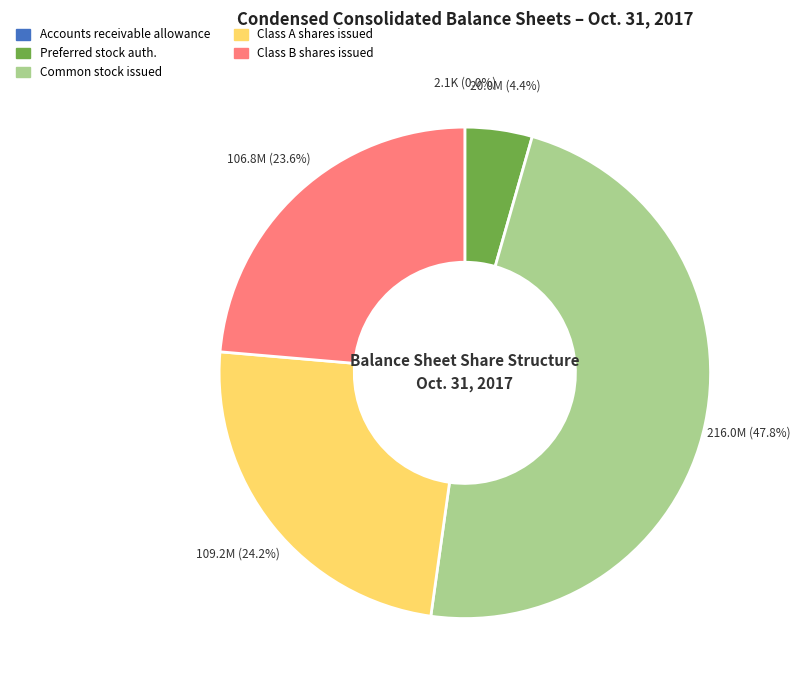

Is there any slice that represents more than half of the pie?

No